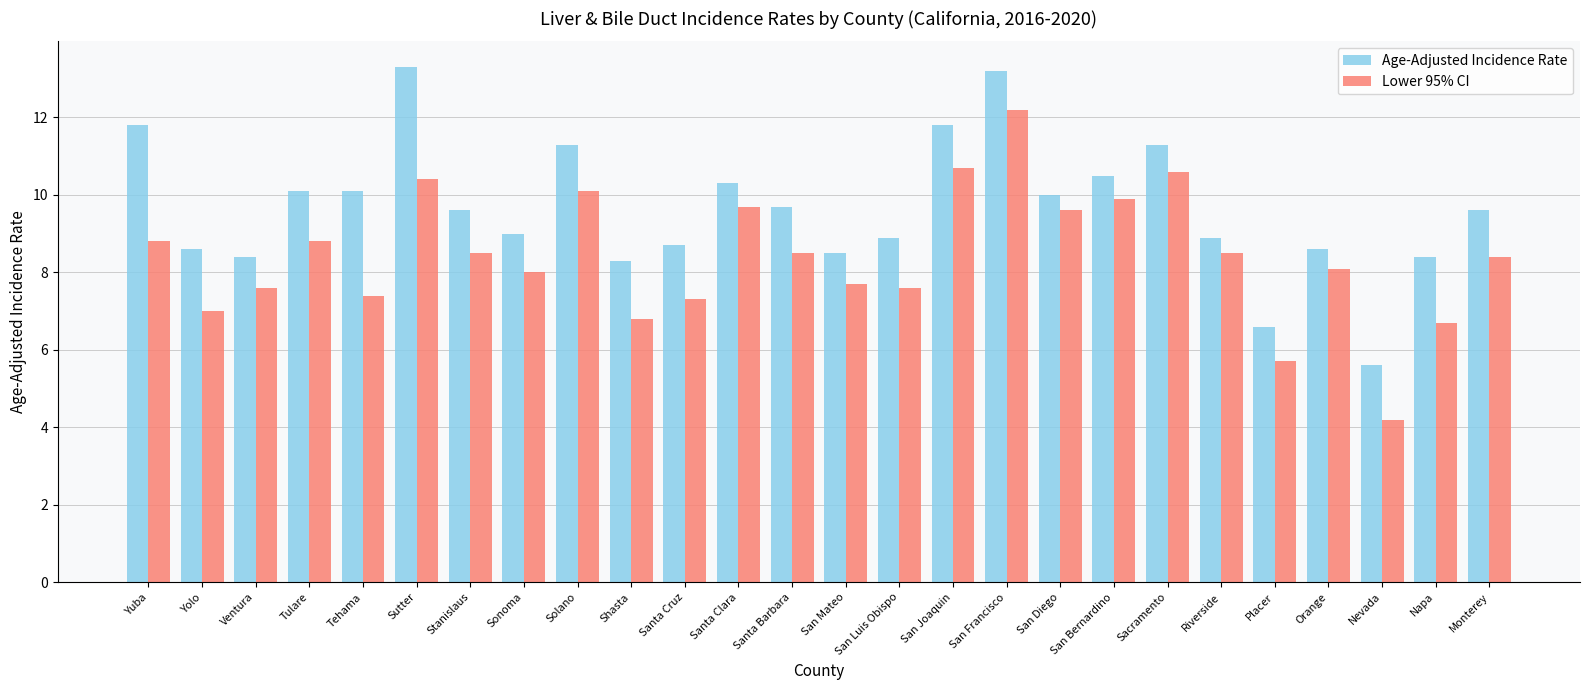

What value does the Age-Adjusted Incidence Rate series have at San Luis Obispo?

8.9